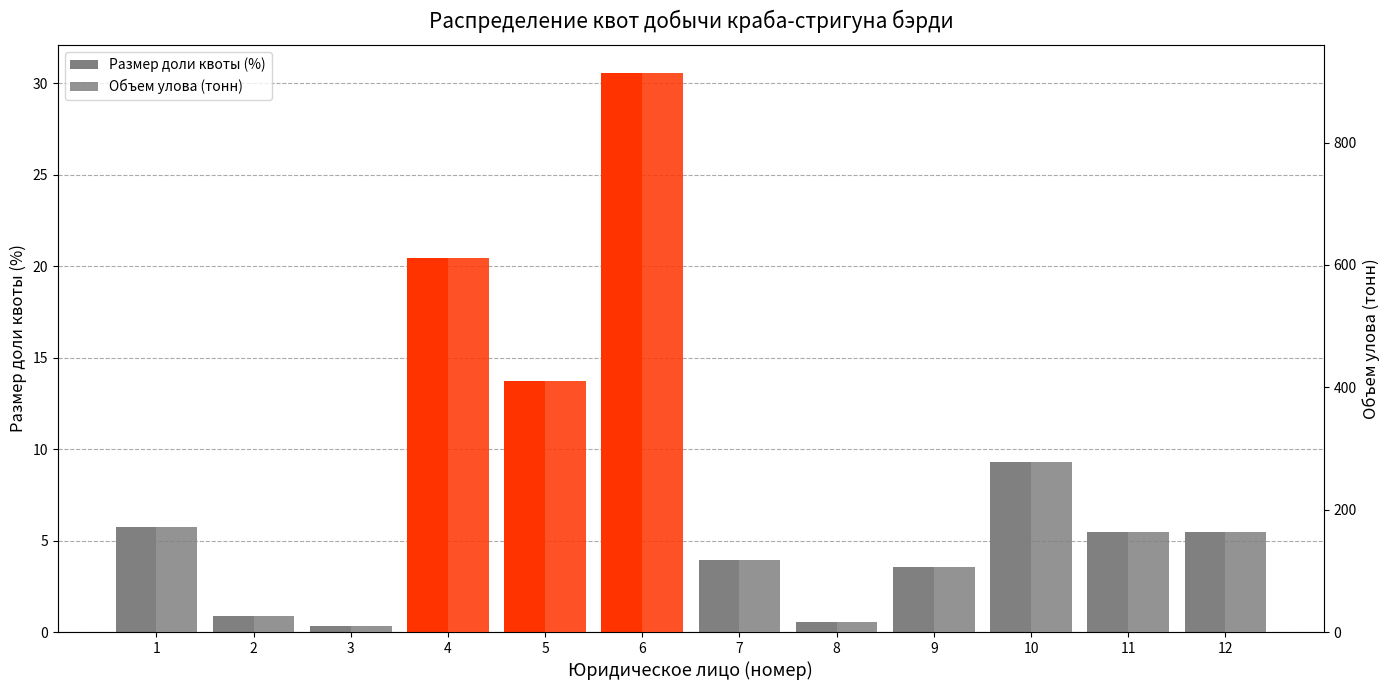

Rank the categories by Объем улова (тонн) value from lowest to highest.

3, 8, 2, 9, 7, 11, 12, 1, 10, 5, 4, 6